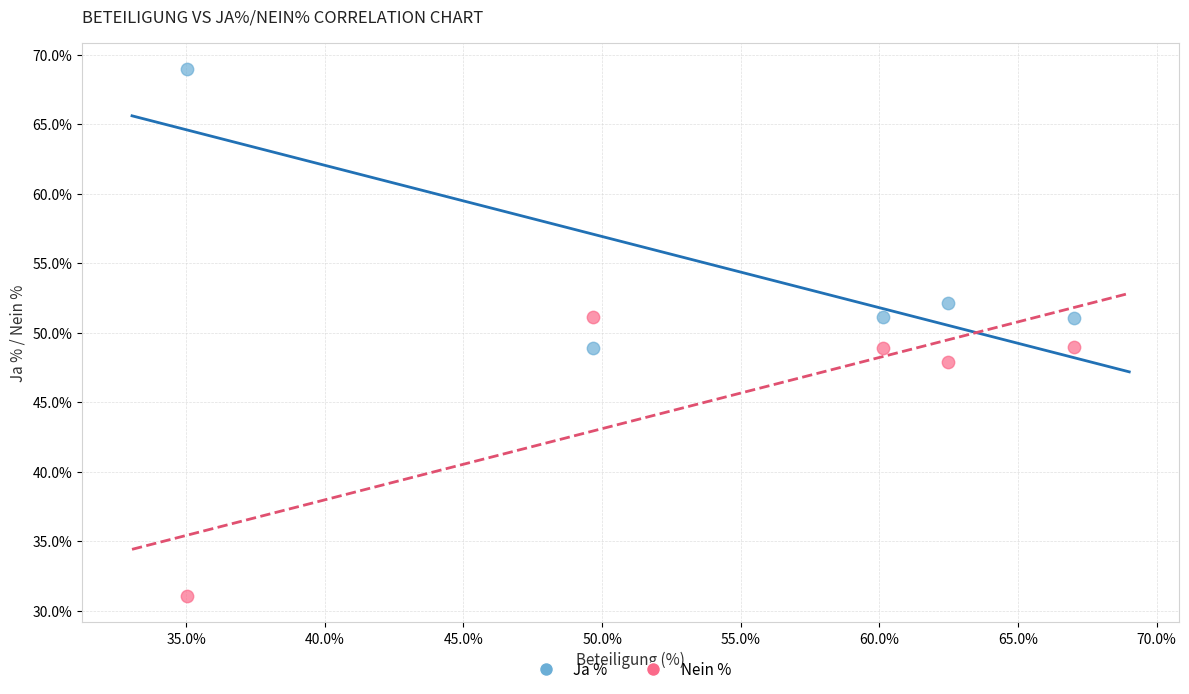

What is the X range (max minus min) for the scatter plot?

32.0